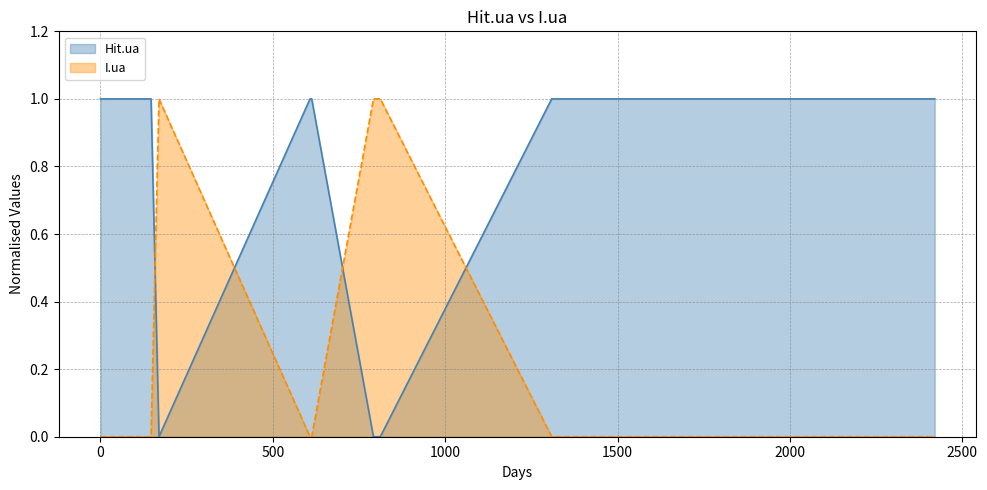

True or false: I.ua and Hit.ua intersect in this chart.

True